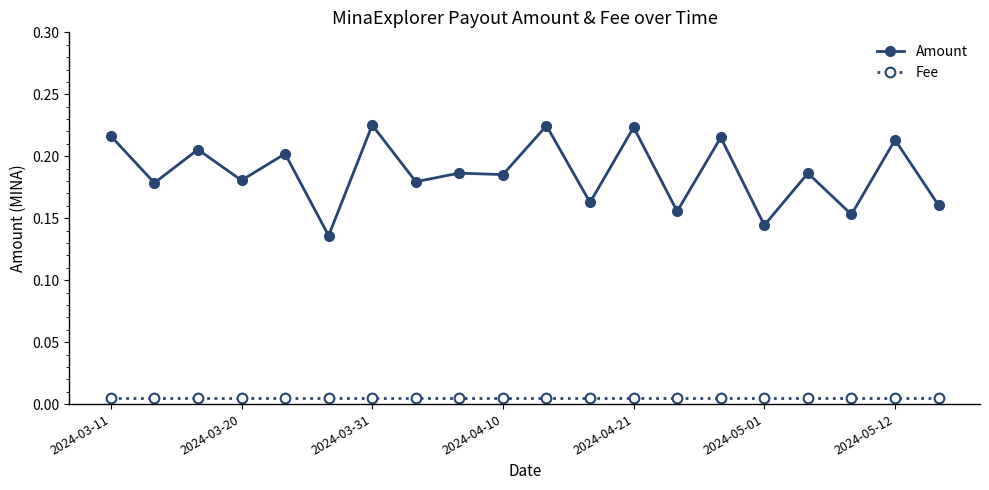

Count the Amount values in the range 0 to 1.

20